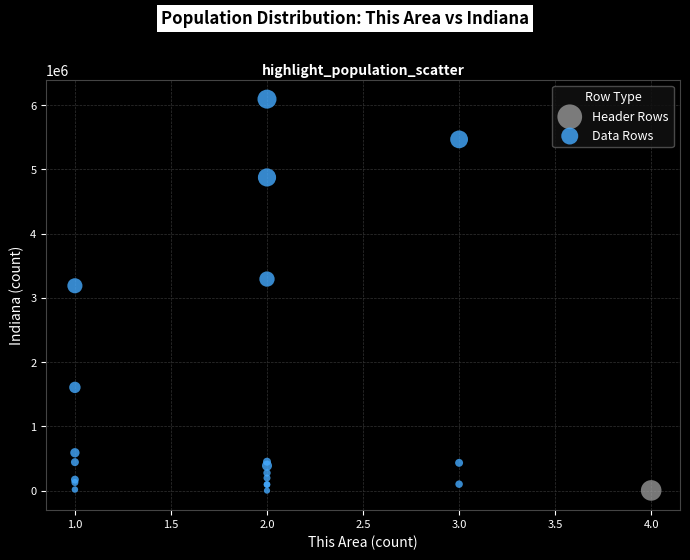

What are all the series names shown in the legend?

Header Rows, Data Rows